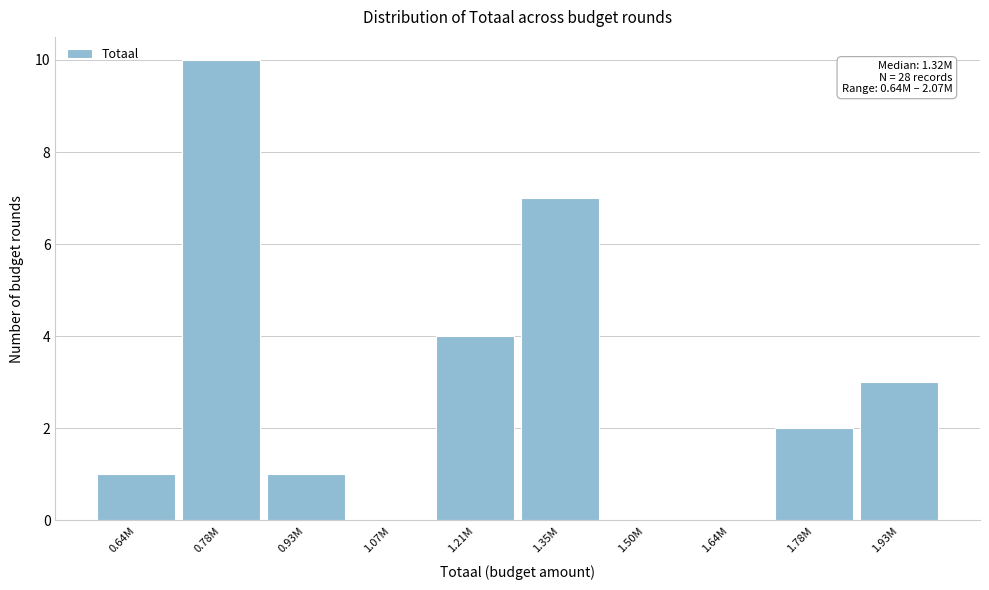

Reading left to right, list all the values displayed in this chart.

0.64M=1	0.78M=10	0.93M=1	1.07M=0	1.21M=4	1.35M=7	1.50M=0	1.64M=0	1.78M=2	1.93M=3